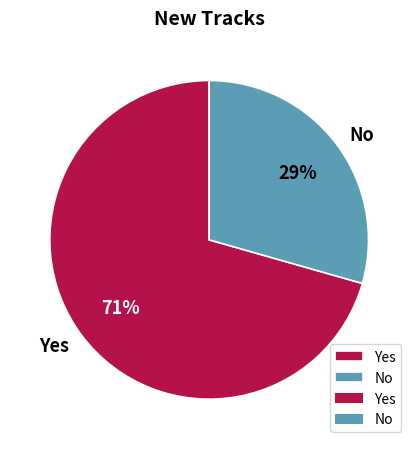

Which slice is the largest?

Yes